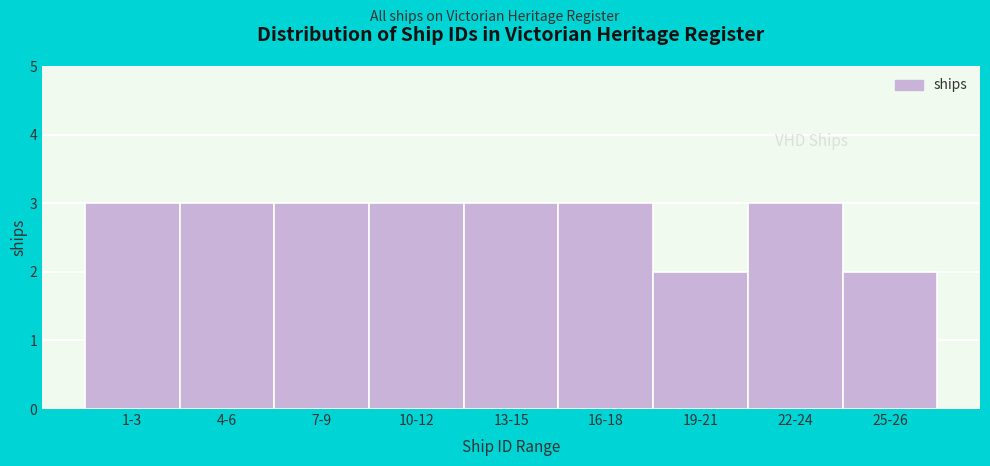

Reading left to right, what are all the values shown in this chart?

3	3	3	3	3	3	2	3	2